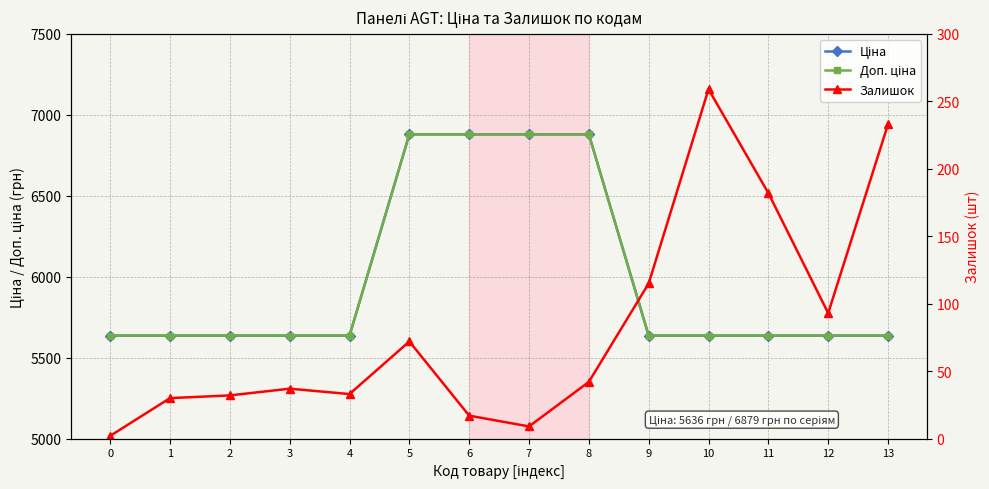

What is the value of the Ціна point at the 6th from the left?

6879.5